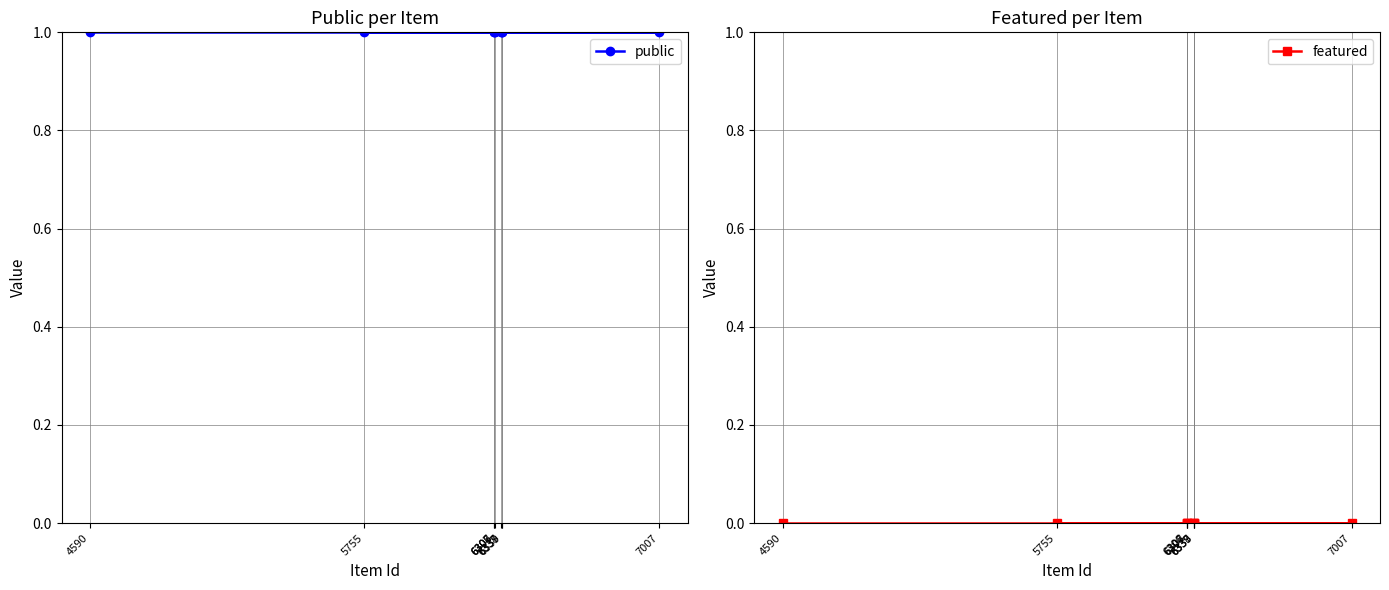

At which category does the chart reach its minimum across all series?

4590